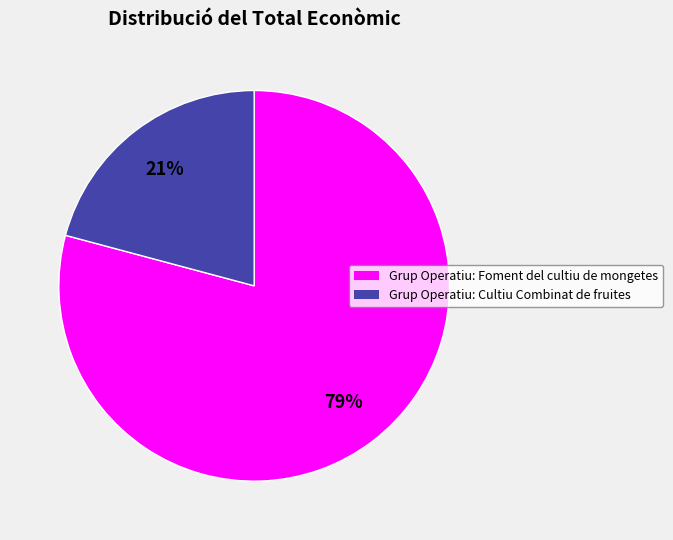

What is the smallest slice in the pie chart?

Grup Operatiu: Cultiu Combinat de fruites